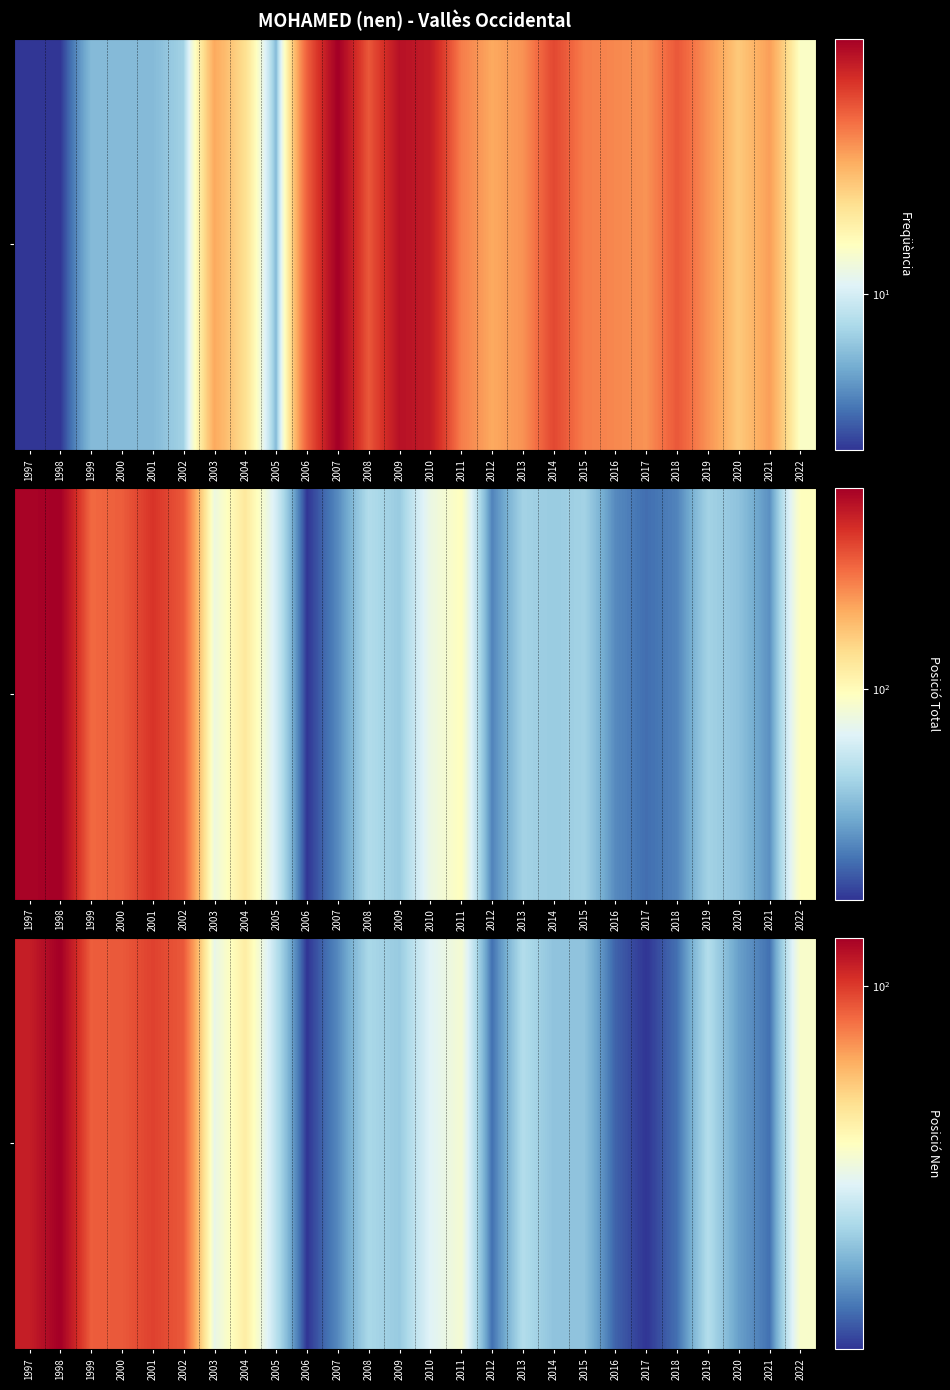

What is the sum of the values at 2010 and 2007?

76